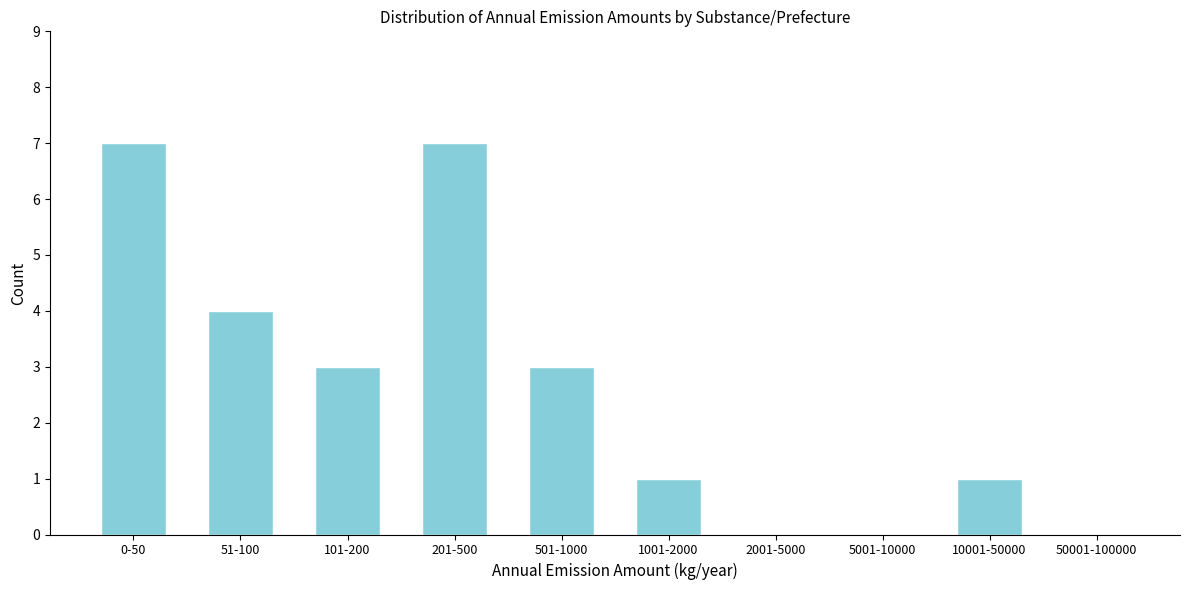

Reading left to right, what are all the values shown in this chart?

0-50=7	51-100=4	101-200=3	201-500=7	501-1000=3	1001-2000=1	2001-5000=0	5001-10000=0	10001-50000=1	50001-100000=0